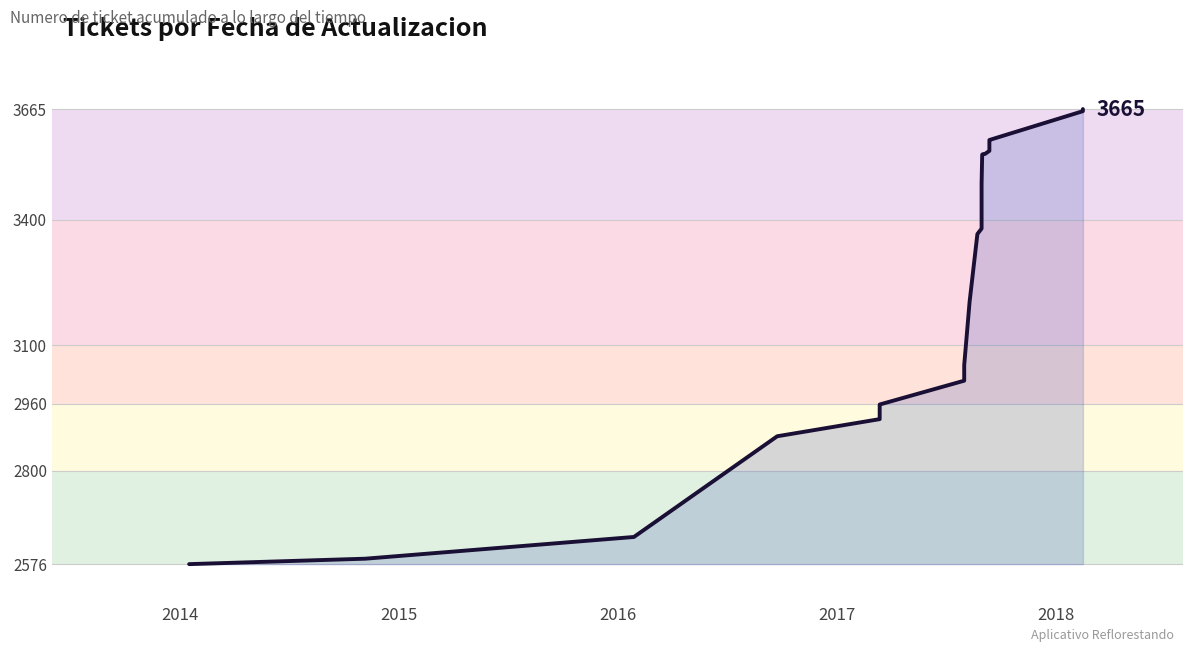

True or false: the data has more than 1 interior local peaks.

False